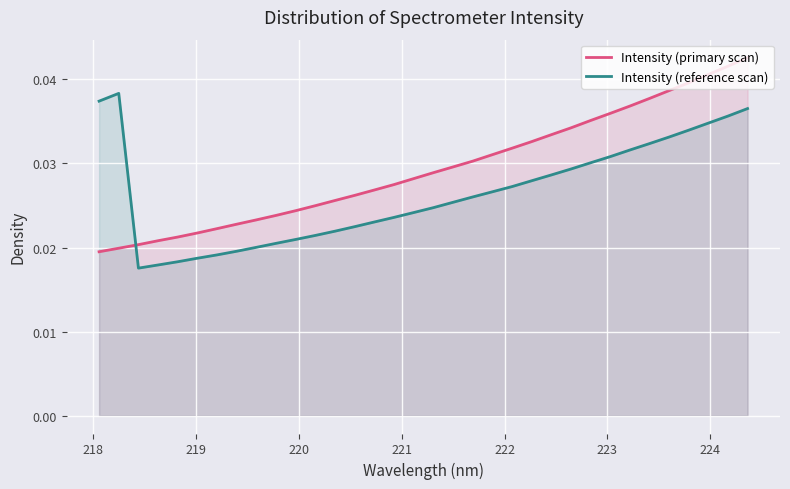

How many interior local peaks does the Intensity (reference scan) series have?

1